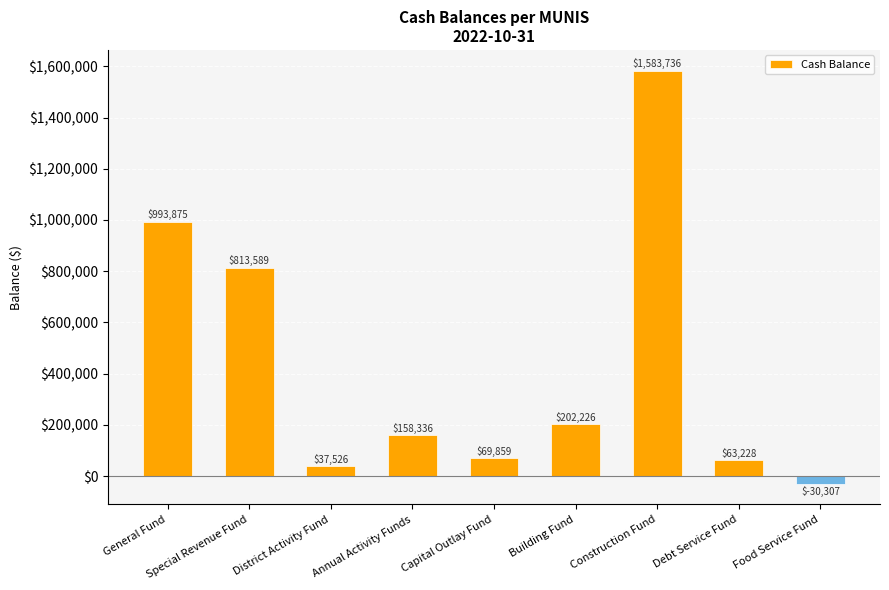

What is the sum of all values?

3892067.7